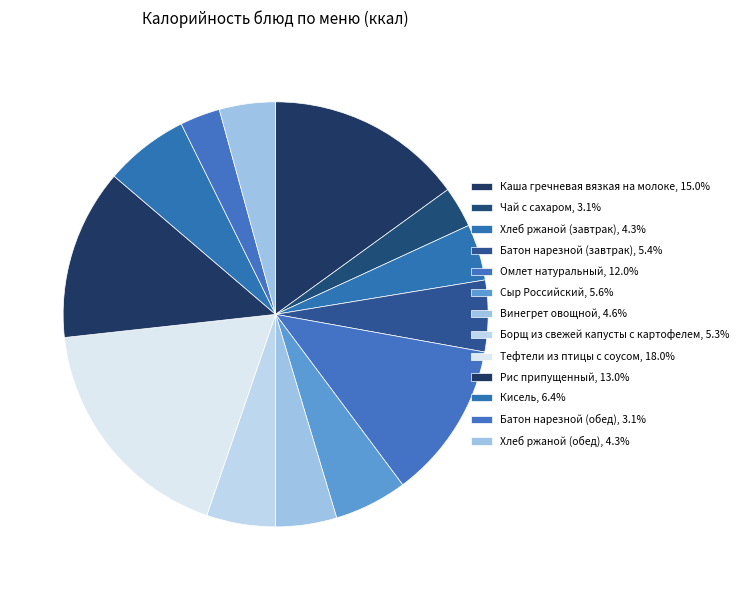

What percentage is the Каша гречневая вязкая на молоке slice, to the nearest percent?

15%